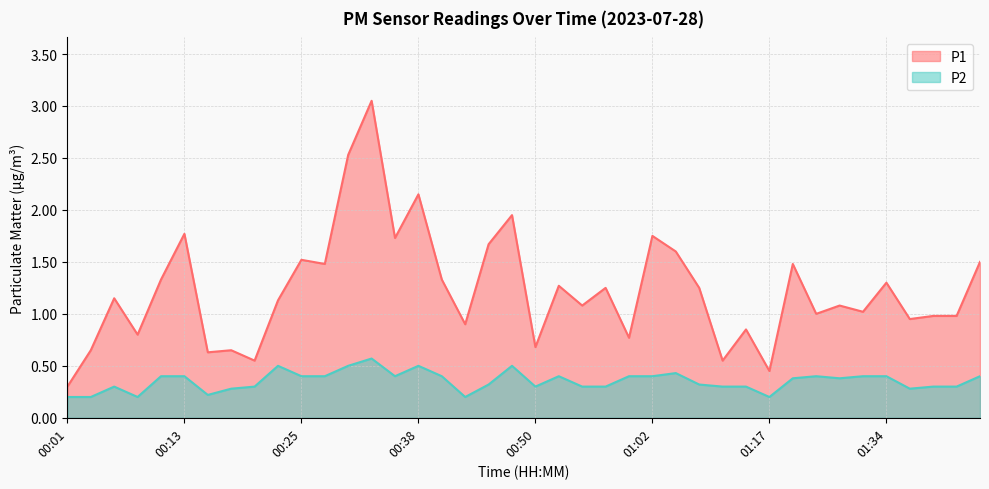

How many lines are shown in the chart?

2